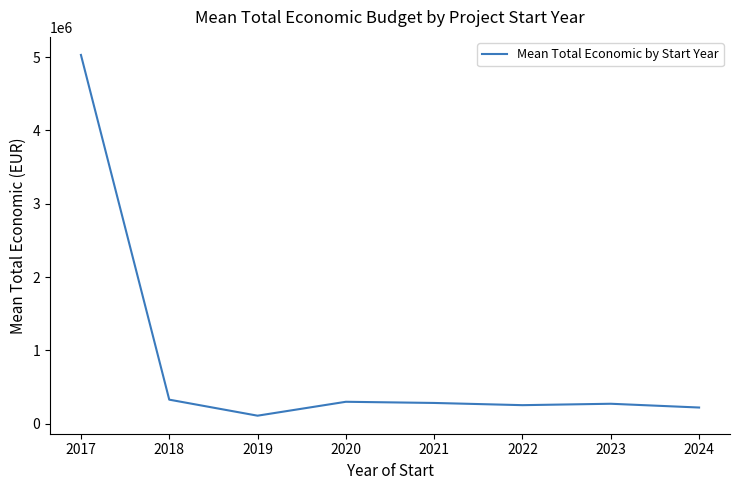

Read the value at 2024.

221270